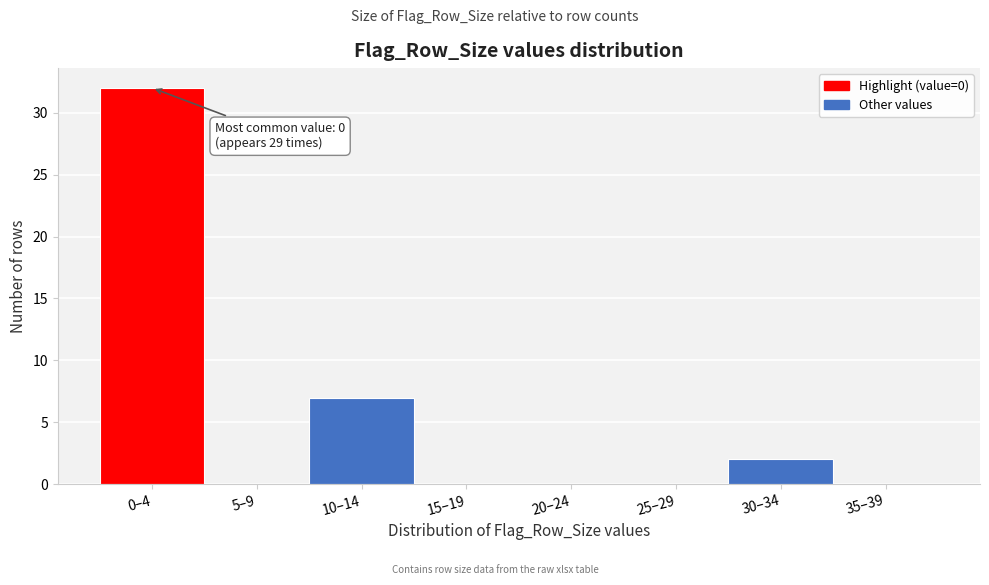

Reading left to right, what are all the values shown in this chart?

0–4=32	5–9=0	10–14=7	15–19=0	20–24=0	25–29=0	30–34=2	35–39=0